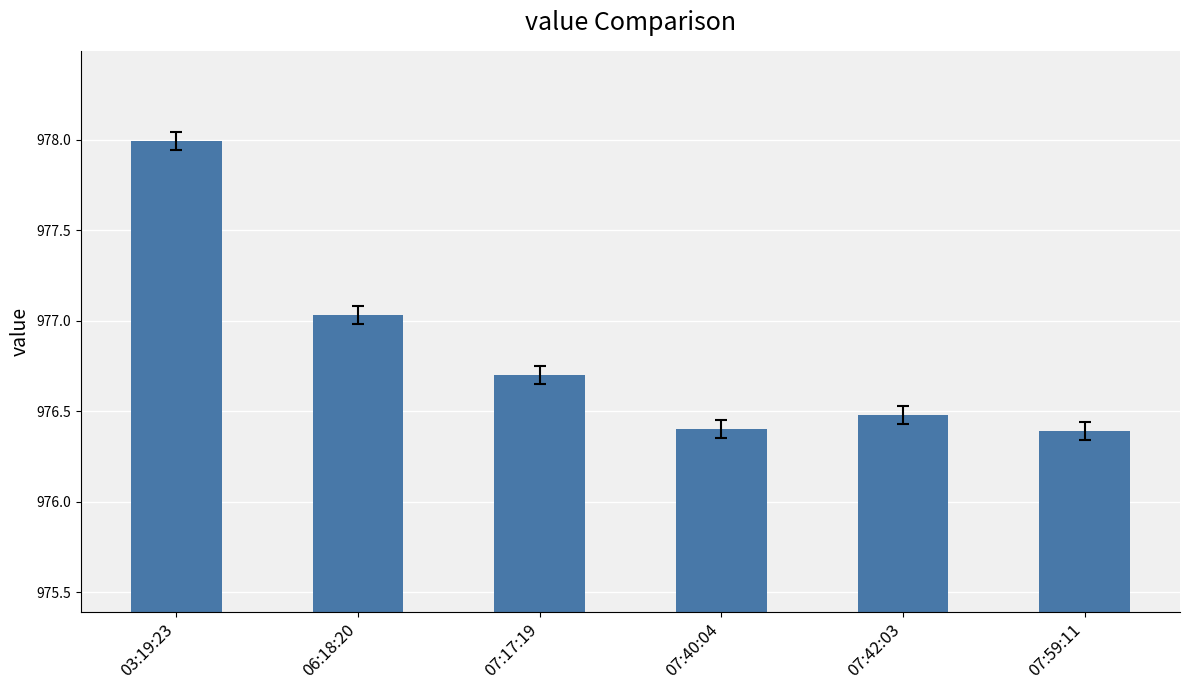

What position from the left is 03:19:23?

1